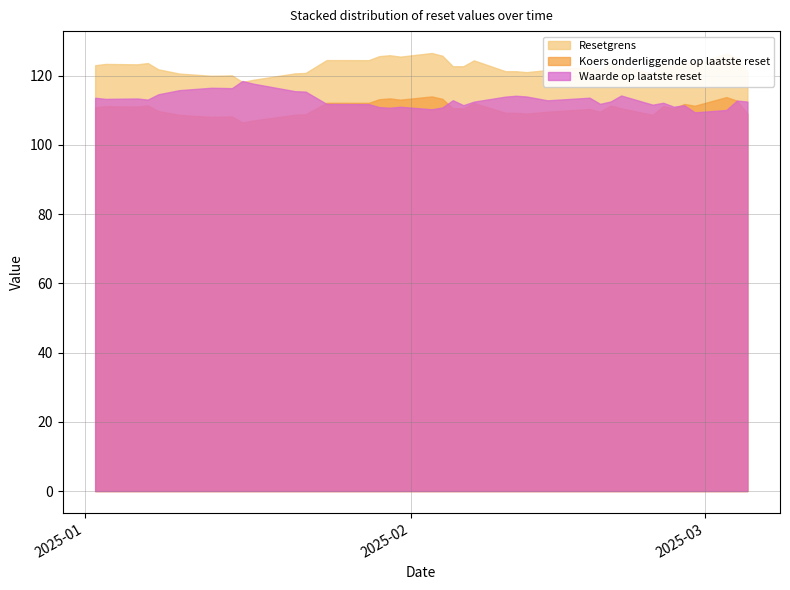

Which series has the largest total across all categories?

Resetgrens